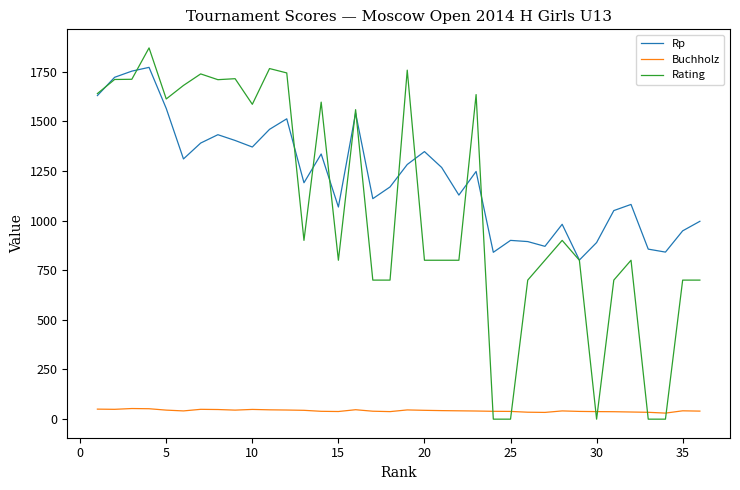

How many categories are shown in the chart?

36